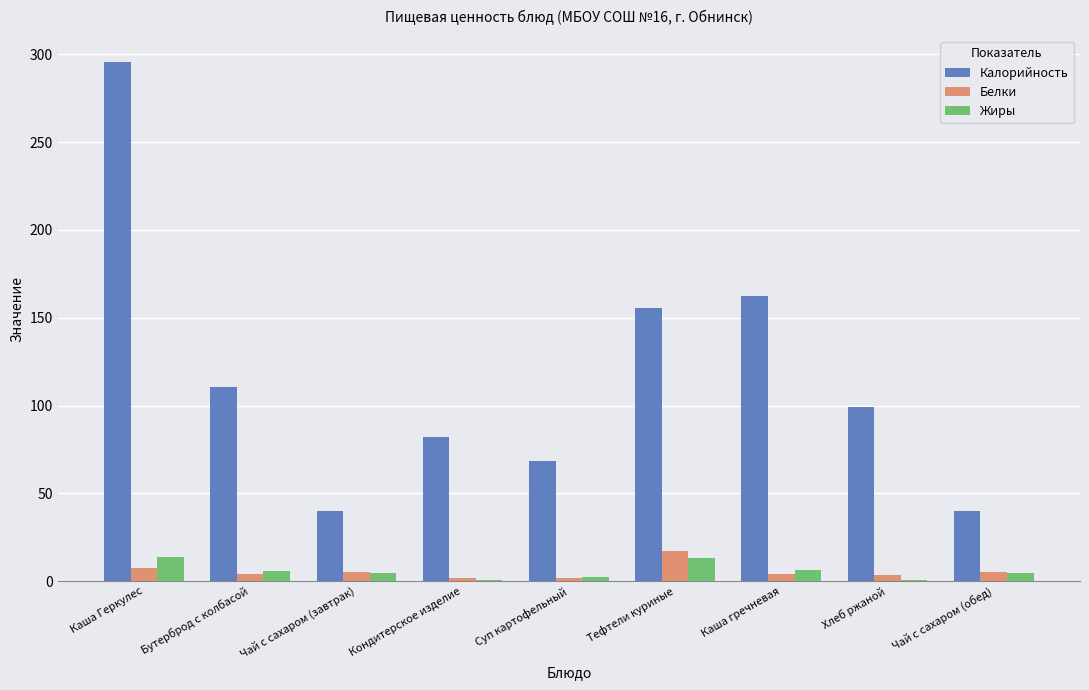

Which series has the largest total across all categories?

Калорийность